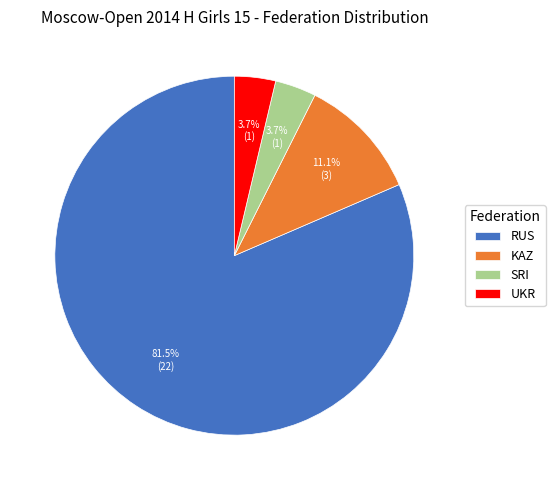

How many segments does this pie chart have?

4